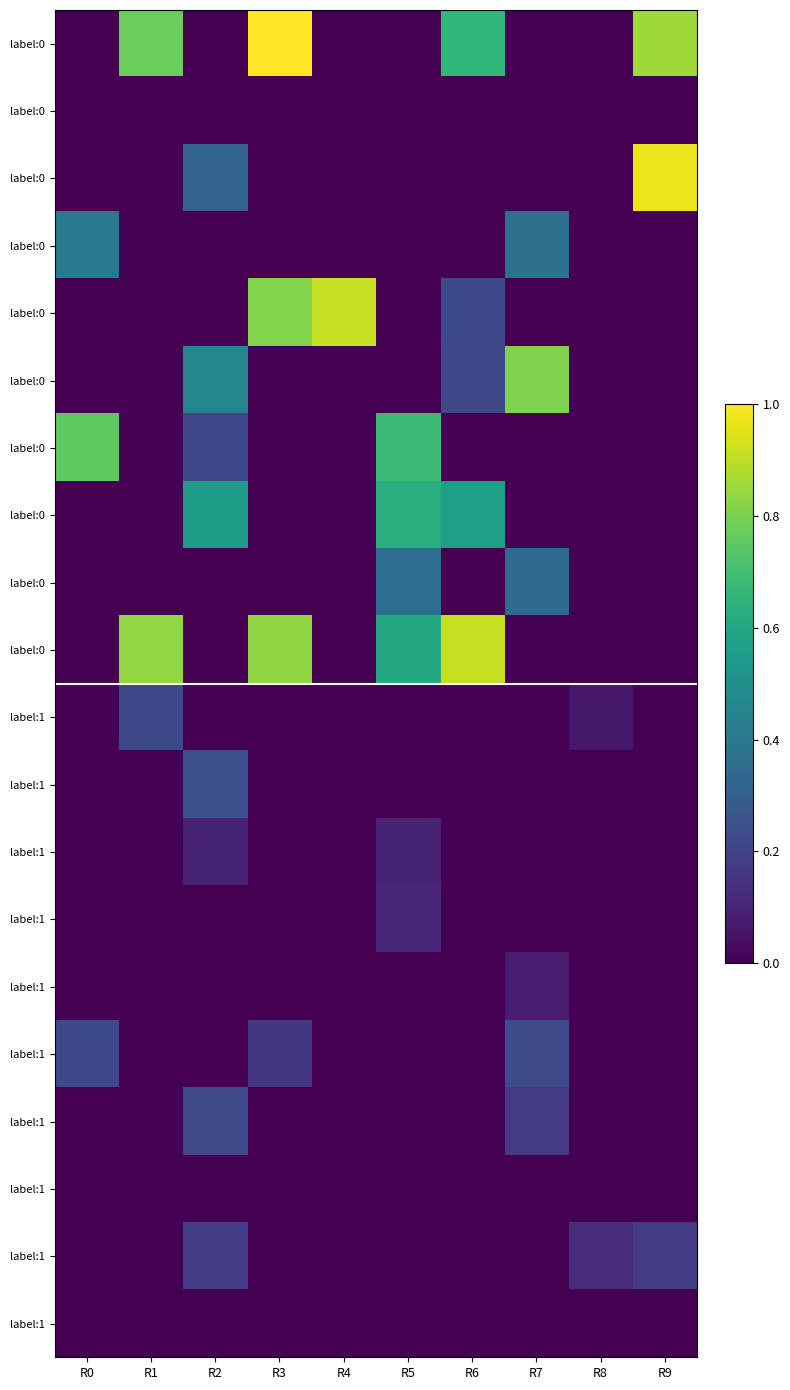

What is the spread (max minus min) of values at R3?

1.0